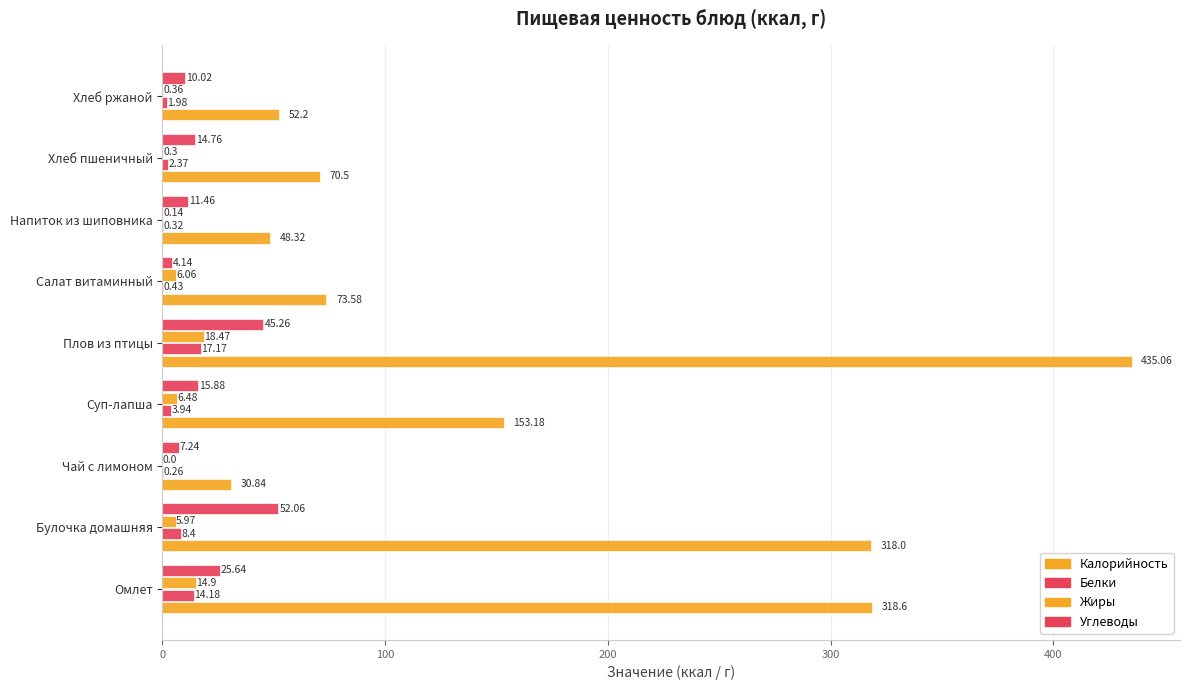

How many distinct data groups are displayed?

4